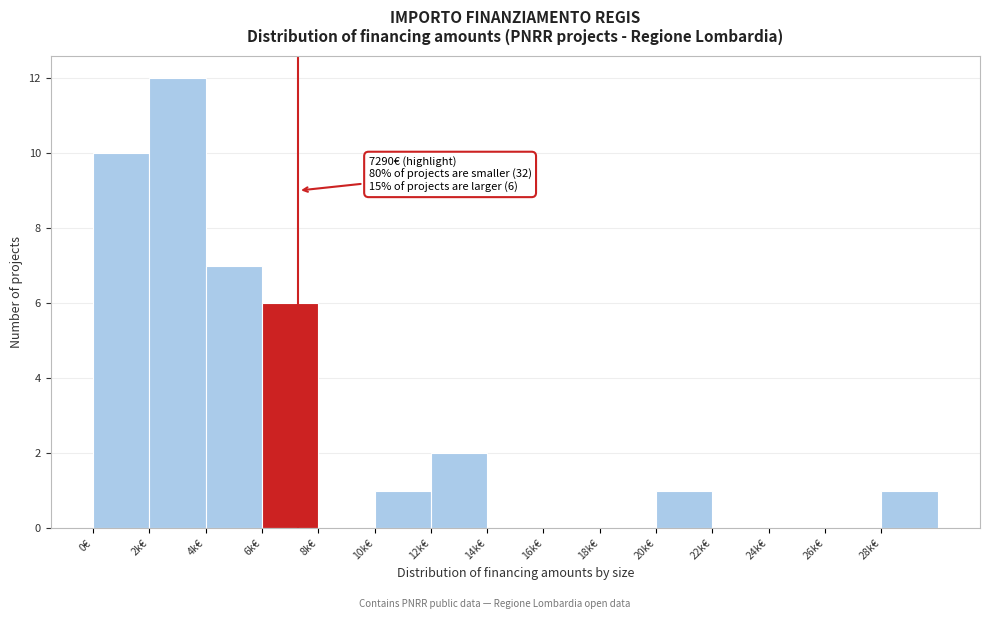

Reading left to right, extract all data points from this chart.

0€=10	2k€=12	4k€=7	6k€=6	8k€=0	10k€=1	12k€=2	14k€=0	16k€=0	18k€=0	20k€=1	22k€=0	24k€=0	26k€=0	28k€=1